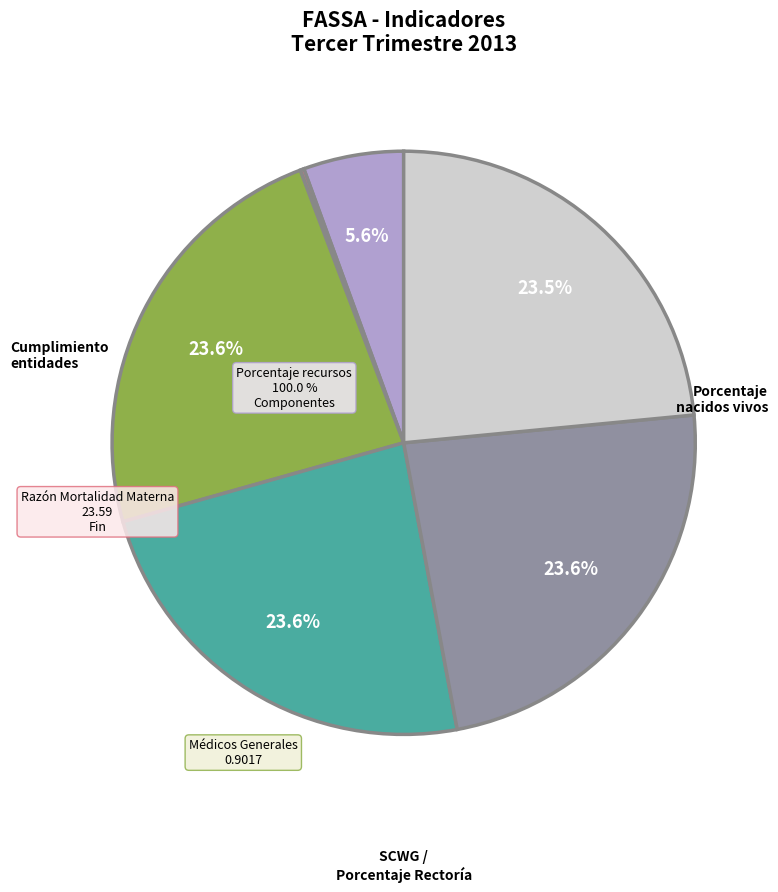

Does any single category account for the majority?

No